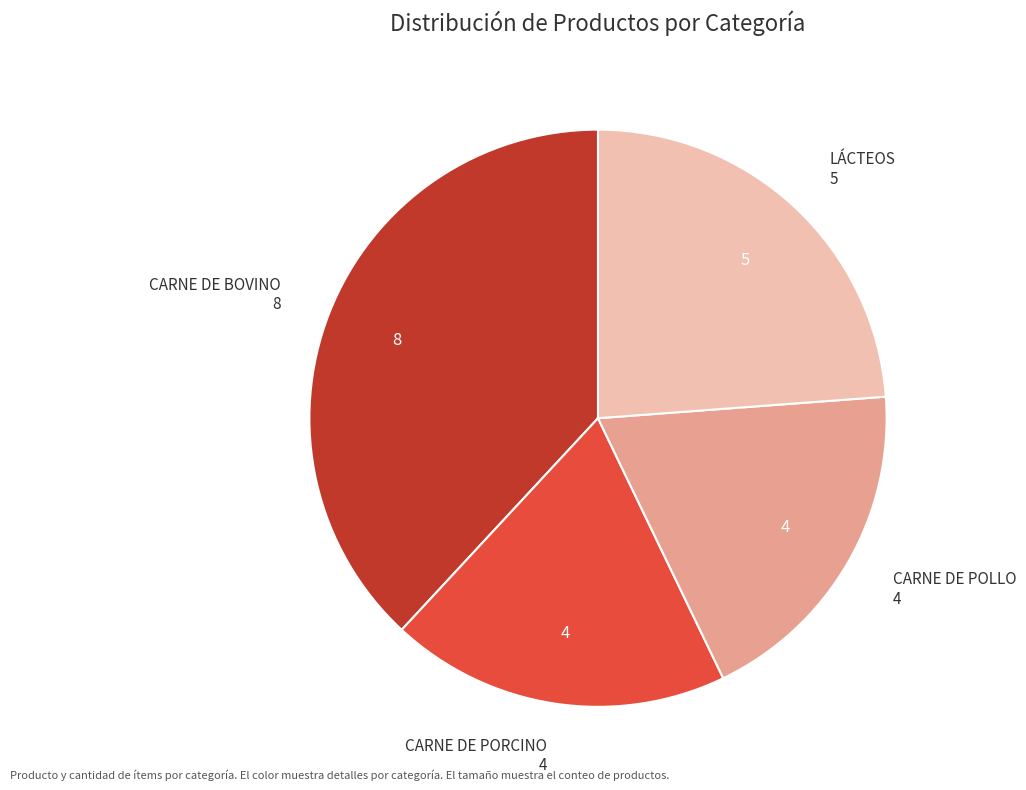

Which category has the biggest portion of the pie?

CARNE DE BOVINO